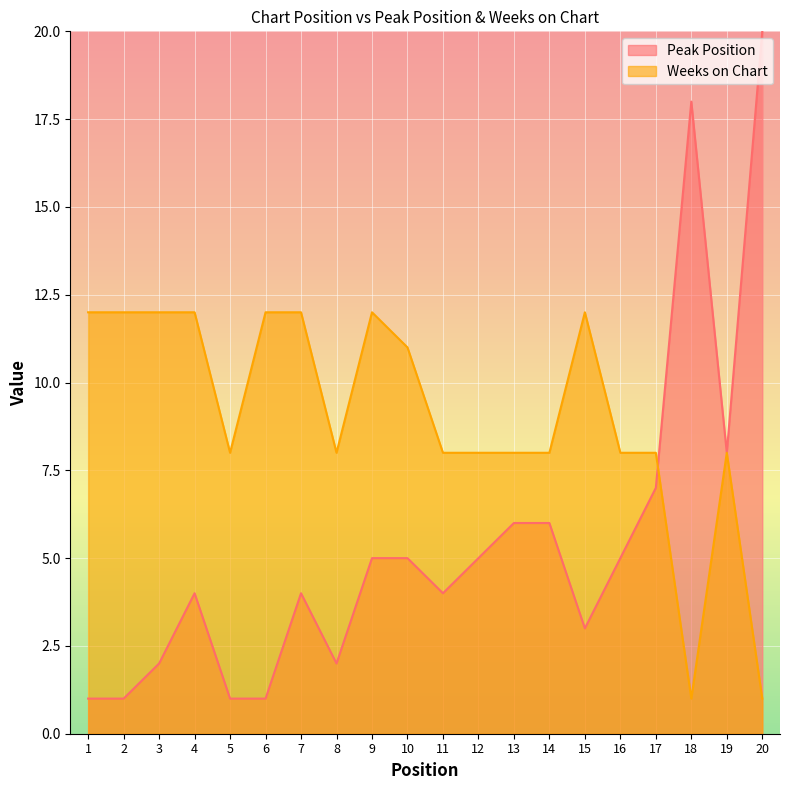

What is the maximum value for Weeks on Chart?

12